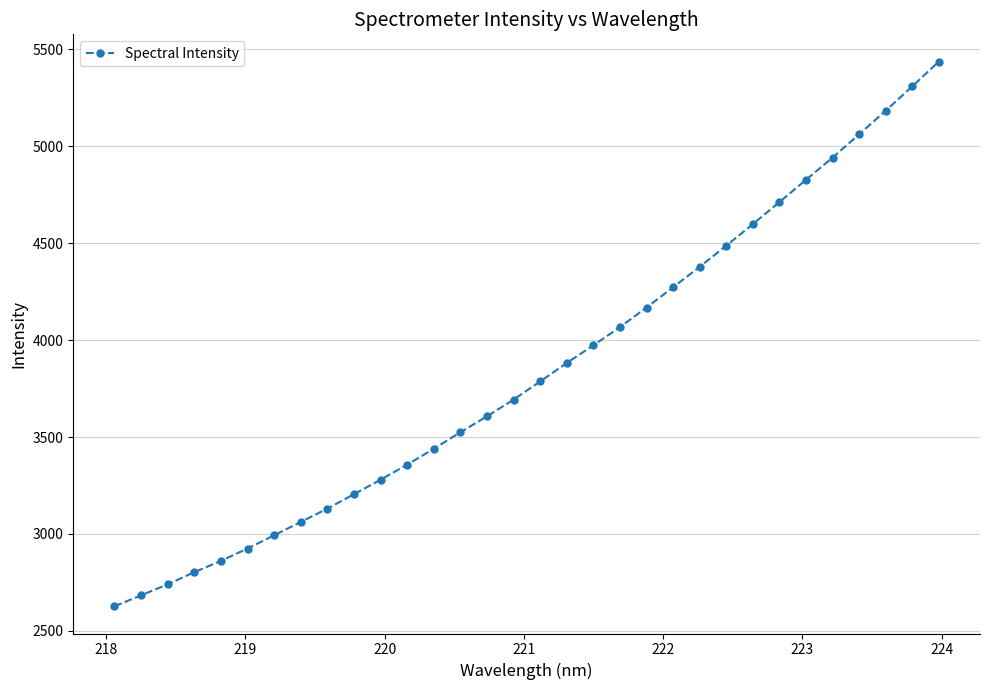

Count the number of data series in this chart.

1